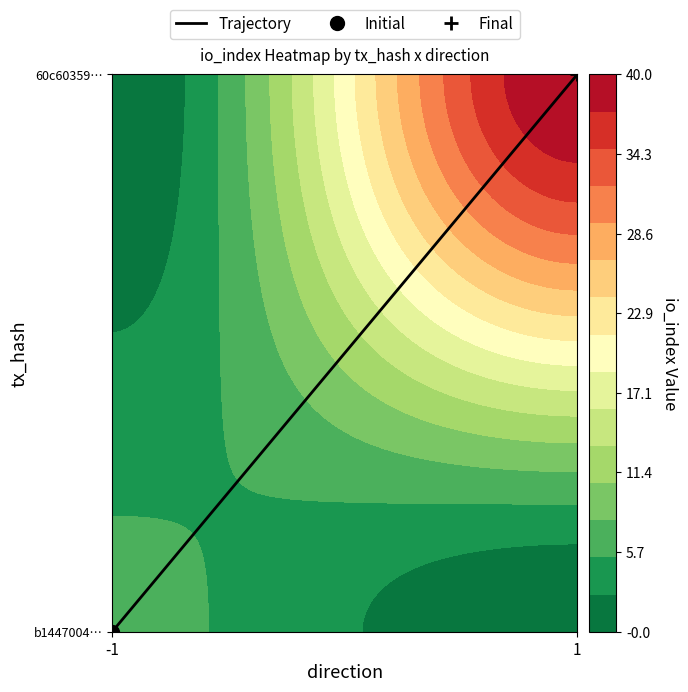

What is the sum of the values at 1 and -1?

1